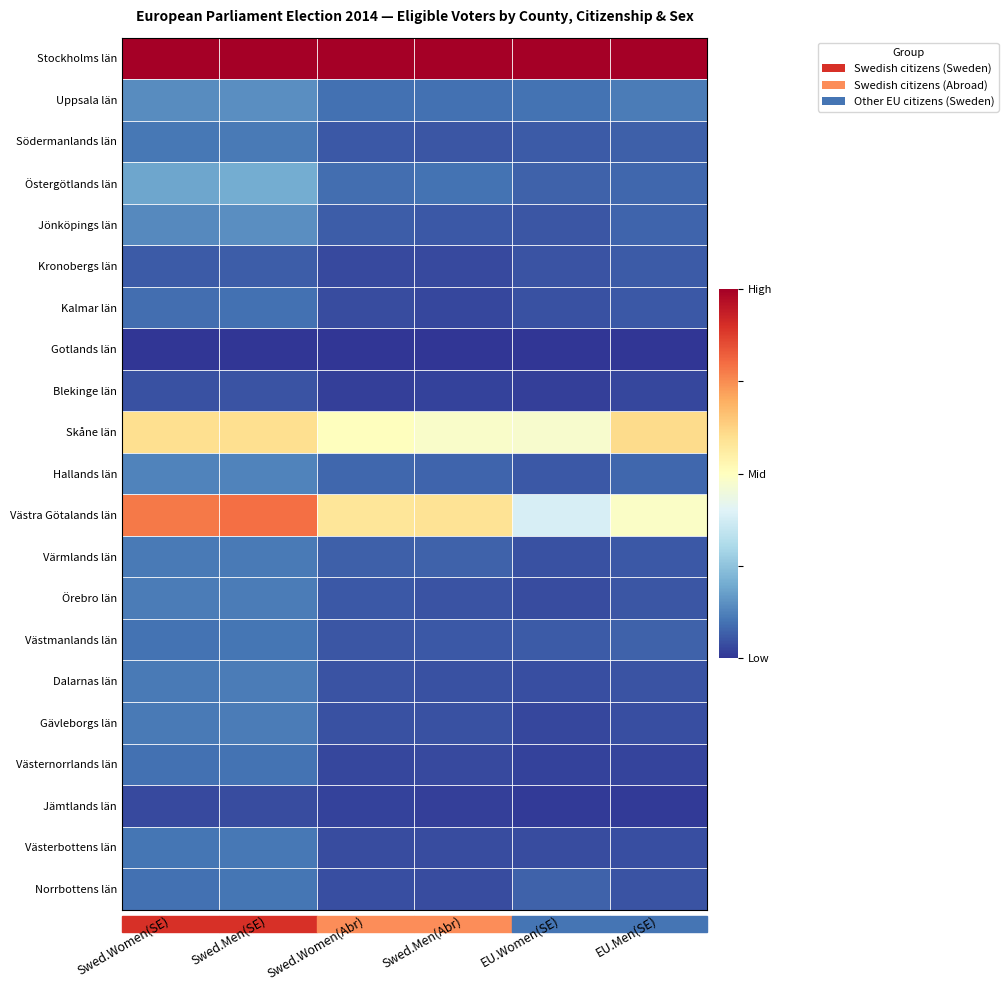

Which series has the largest total across all categories?

Stockholms län